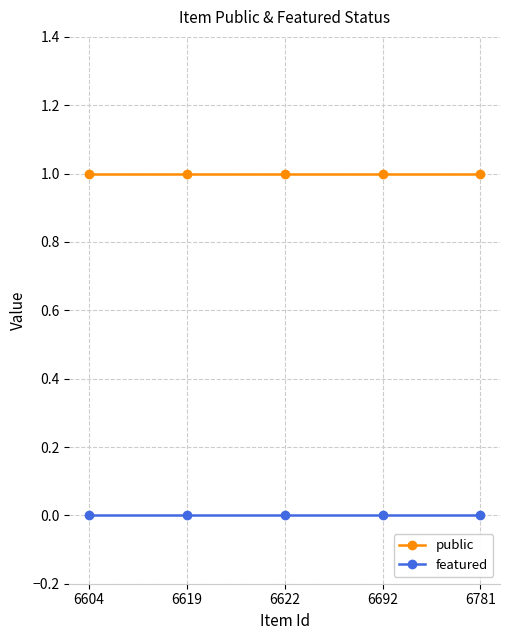

True or false: featured and public intersect in this chart.

False